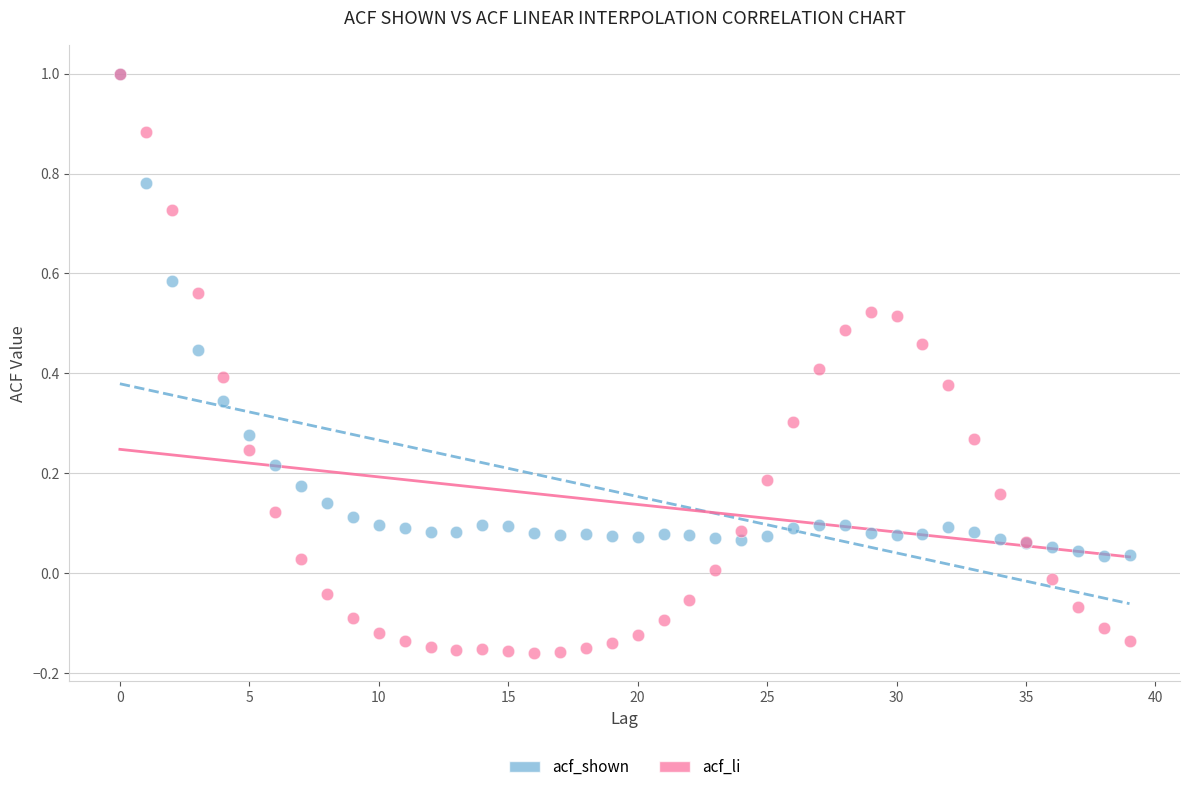

Which series contains the lowest Y value?

acf_li